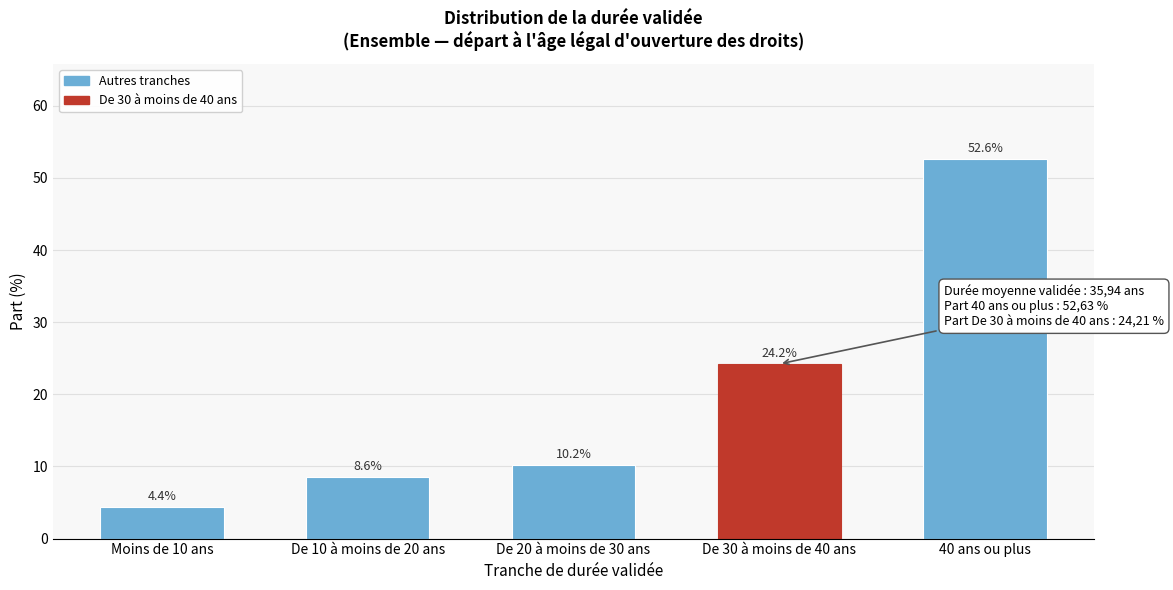

Reading left to right, list all the values displayed in this chart.

Moins de 10 ans=4.4	De 10 à moins de 20 ans=8.6	De 20 à moins de 30 ans=10.2	De 30 à moins de 40 ans=24.2	40 ans ou plus=52.6